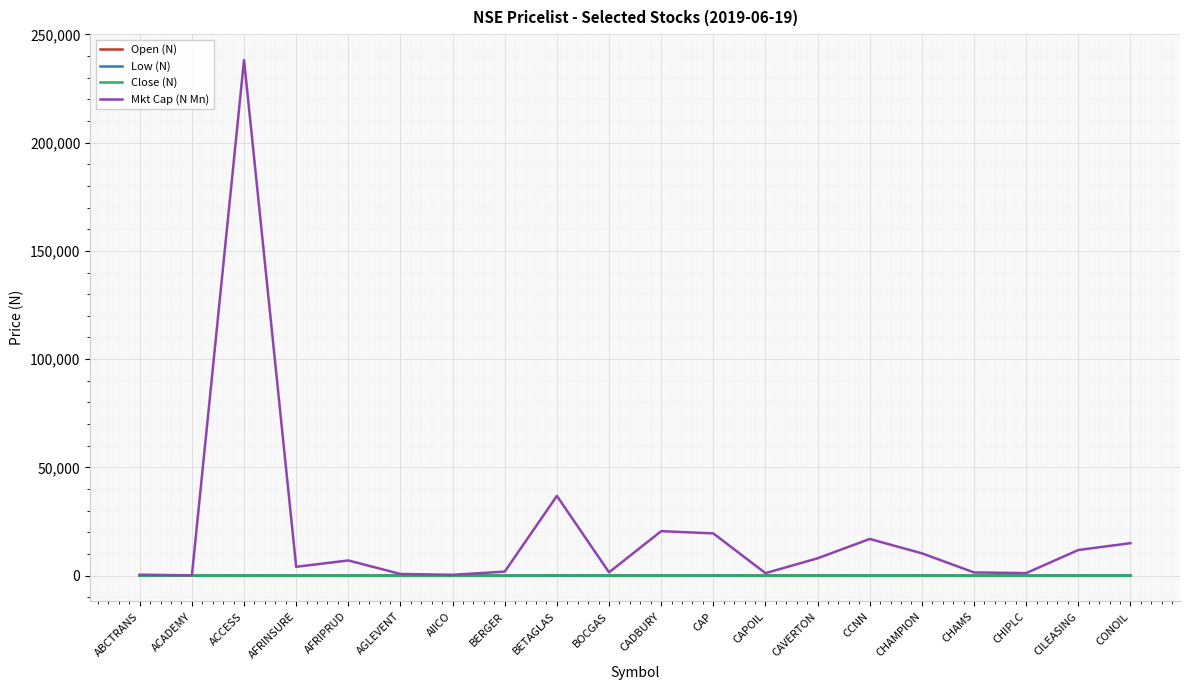

Count the number of categories in the chart.

20